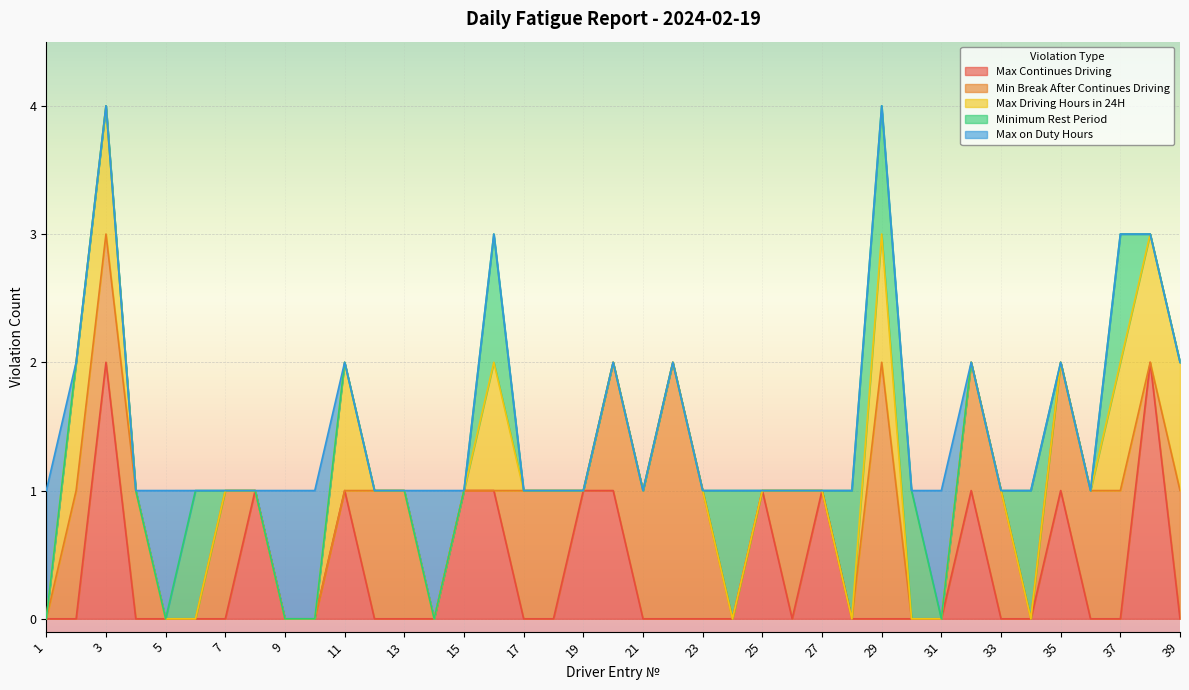

Is it true that Max Driving Hours in 24H equals 0 at 10?

True